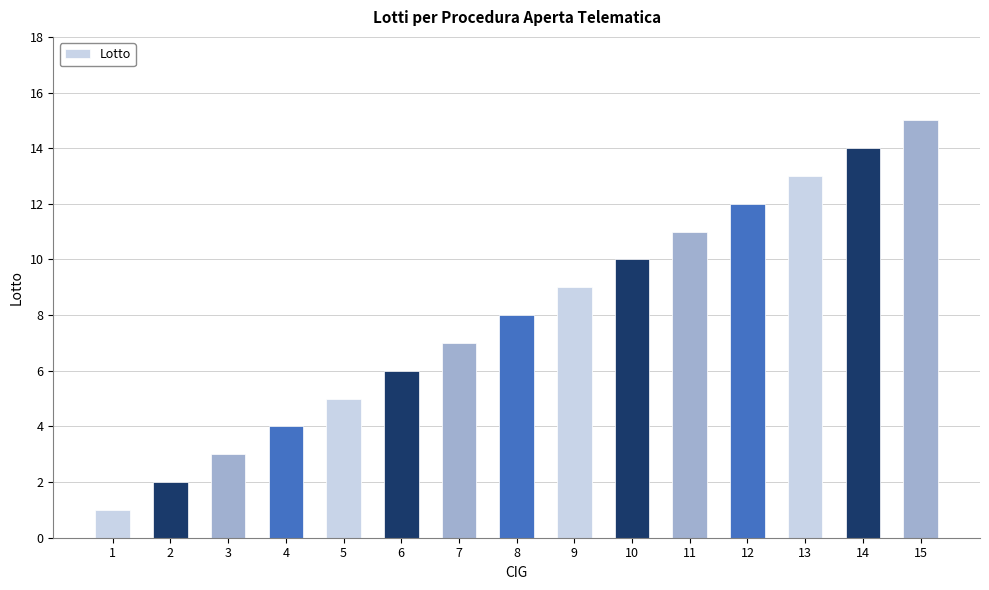

The value at 10 is 15. True or false?

False